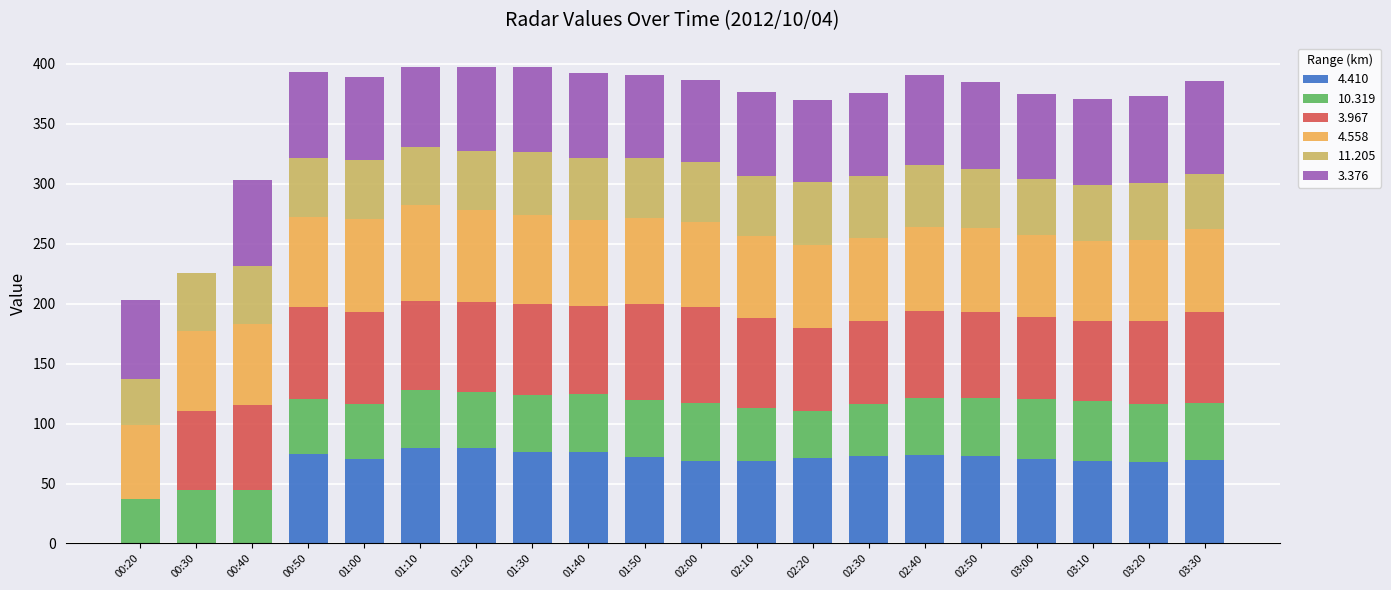

What is the total value across all series at 02:20?

370.0